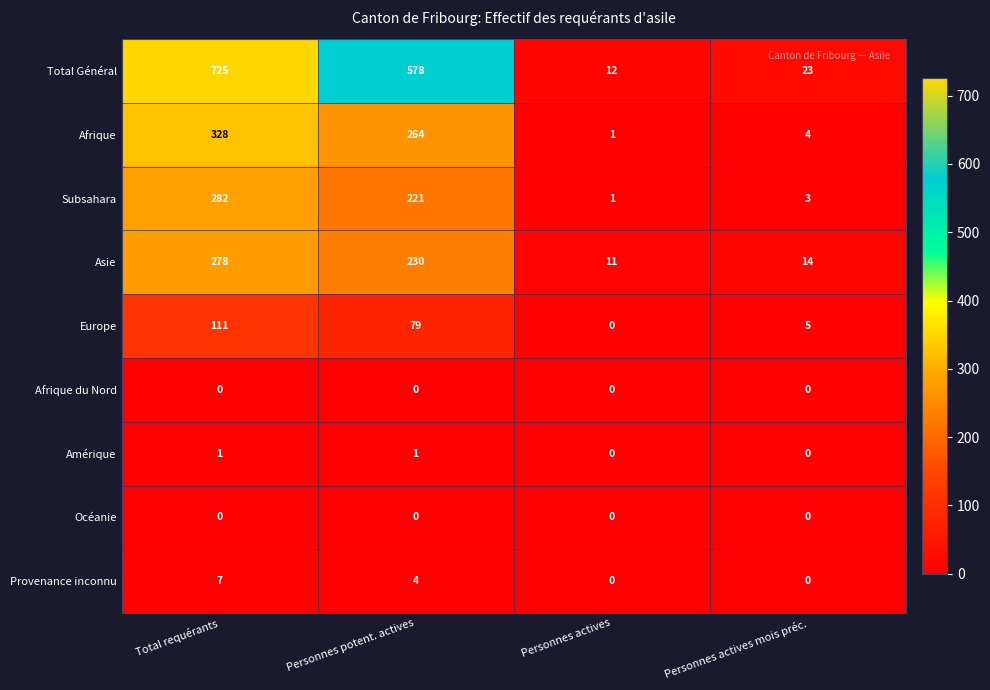

At which category is the sum across all series the highest?

Total requérants